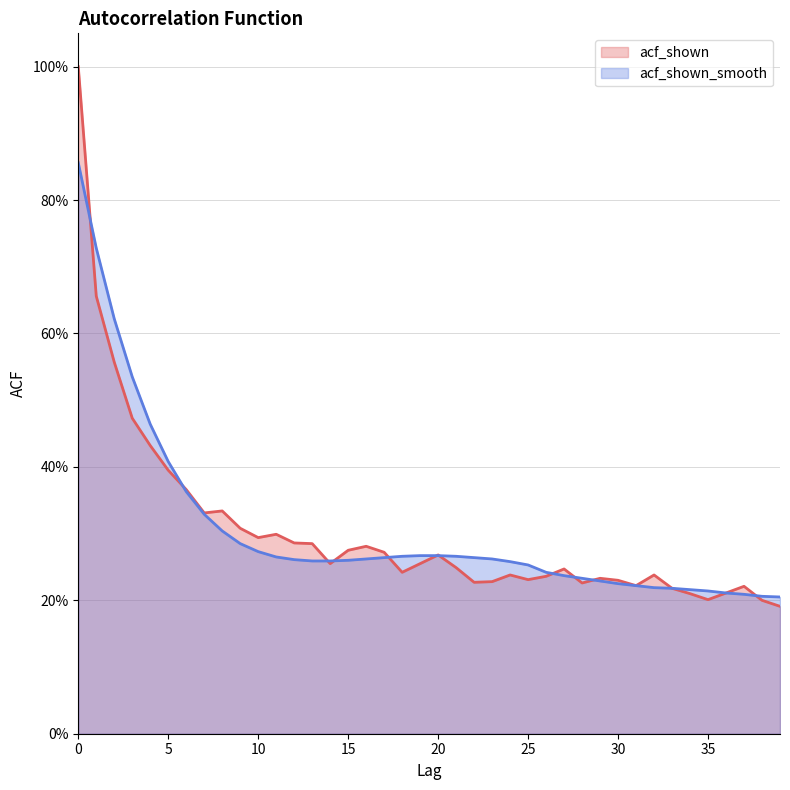

What is the difference between the highest and lowest values at 3?

0.1